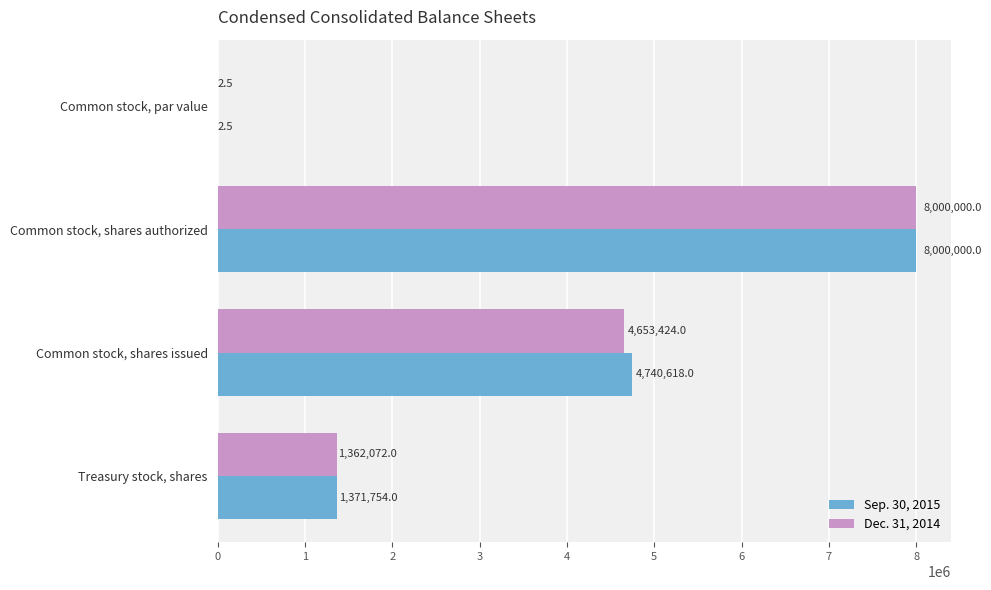

How many Dec. 31, 2014 values are between 1362072 and 8000000?

3